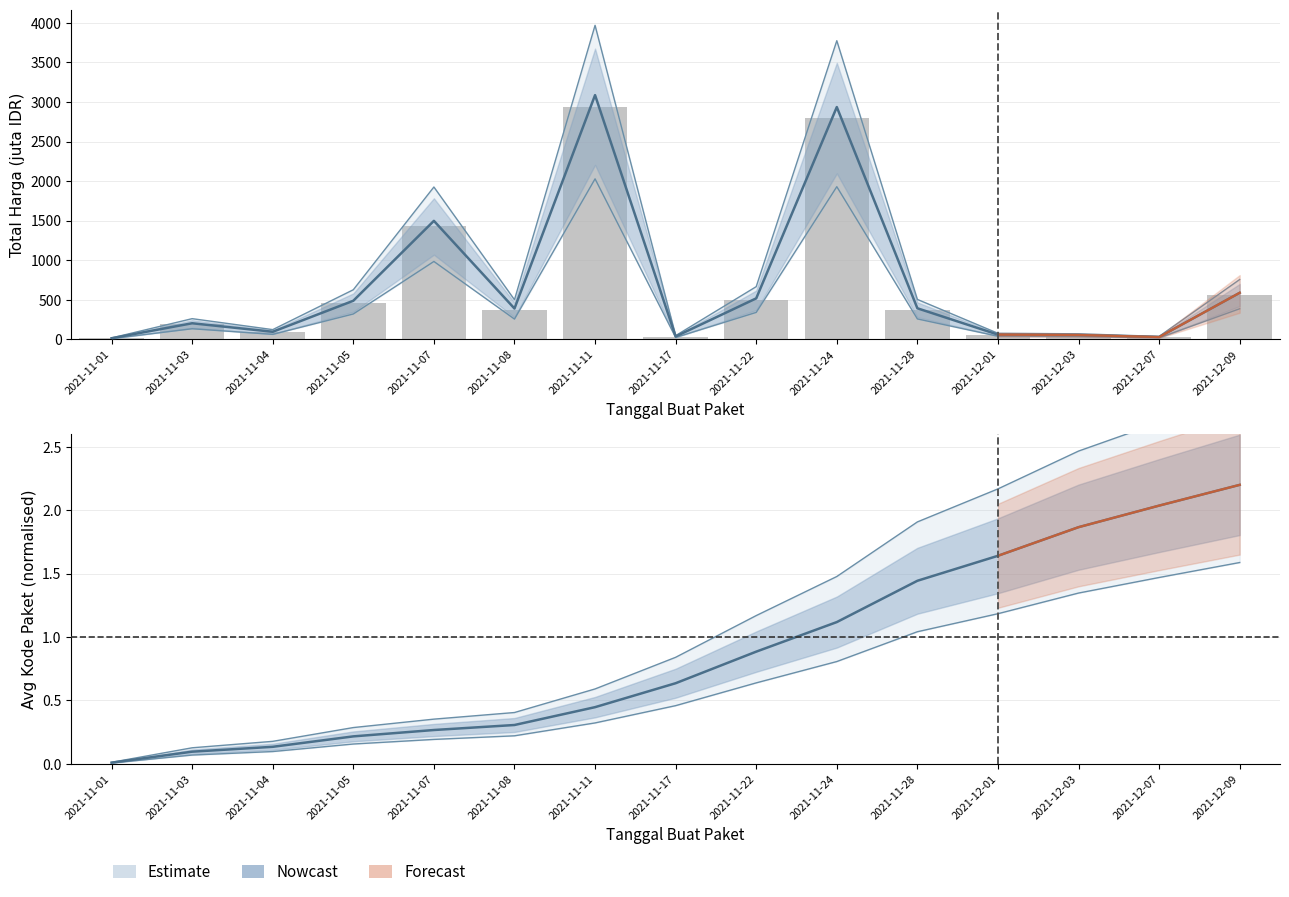

What is the label of the 15th bar from the left?

2021-12-09